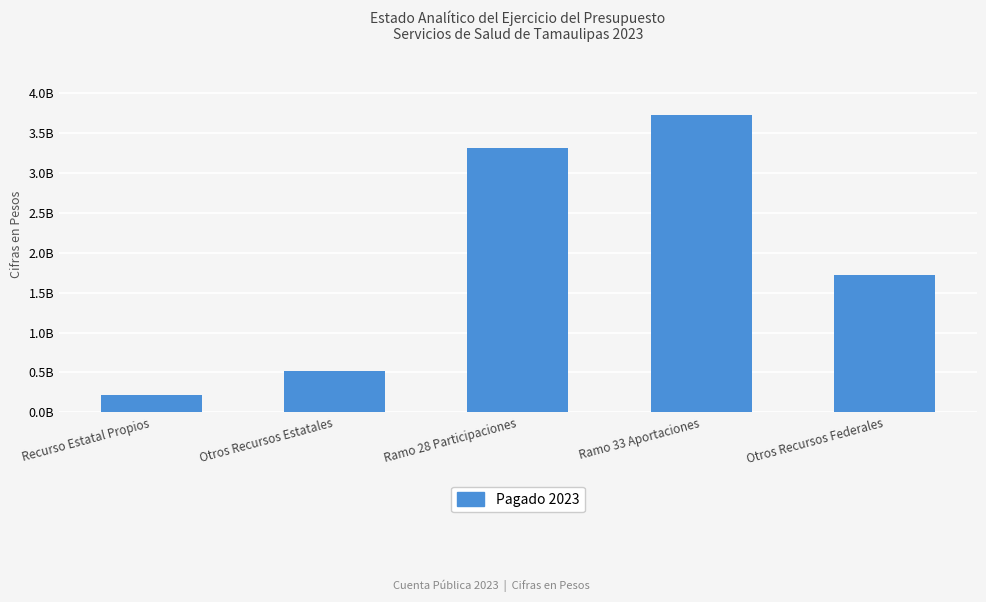

Reading left to right, transcribe all the data shown in this chart.

219960696	524560684	3314866708	3728516362	1728765565